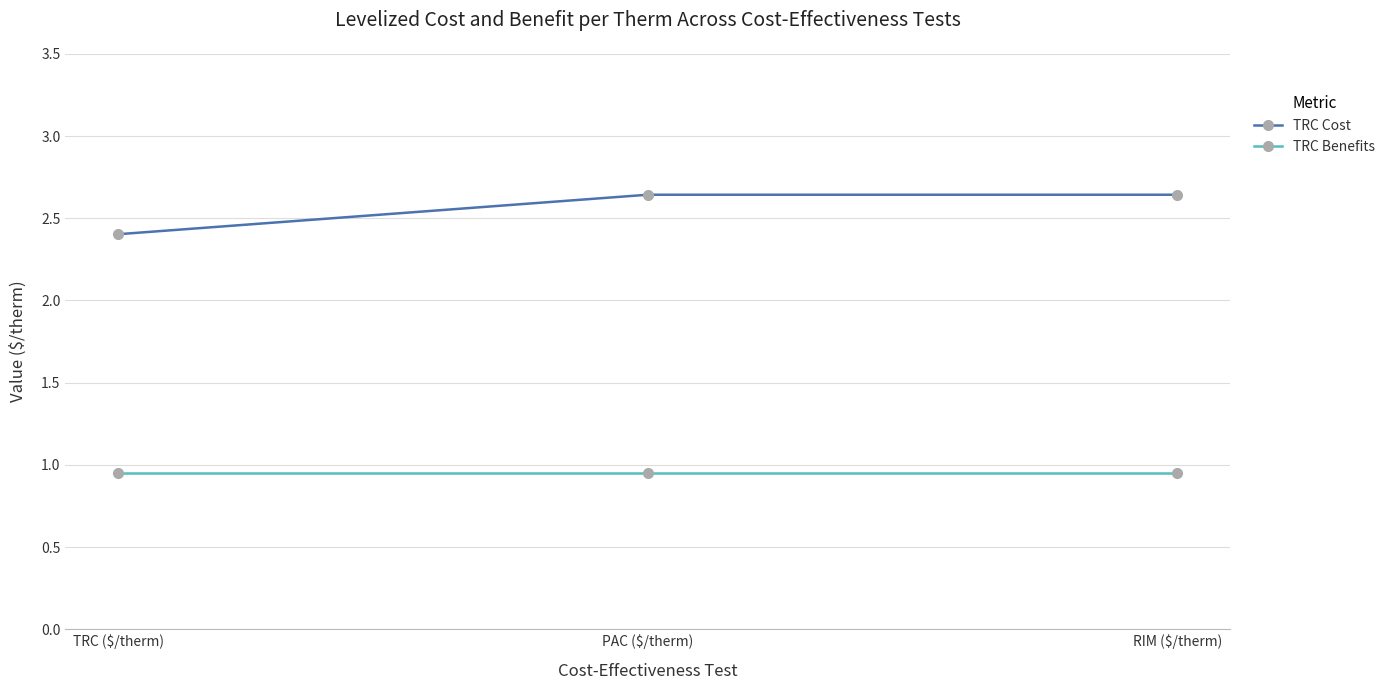

What is the label of the 1st point from the left?

TRC ($/therm)